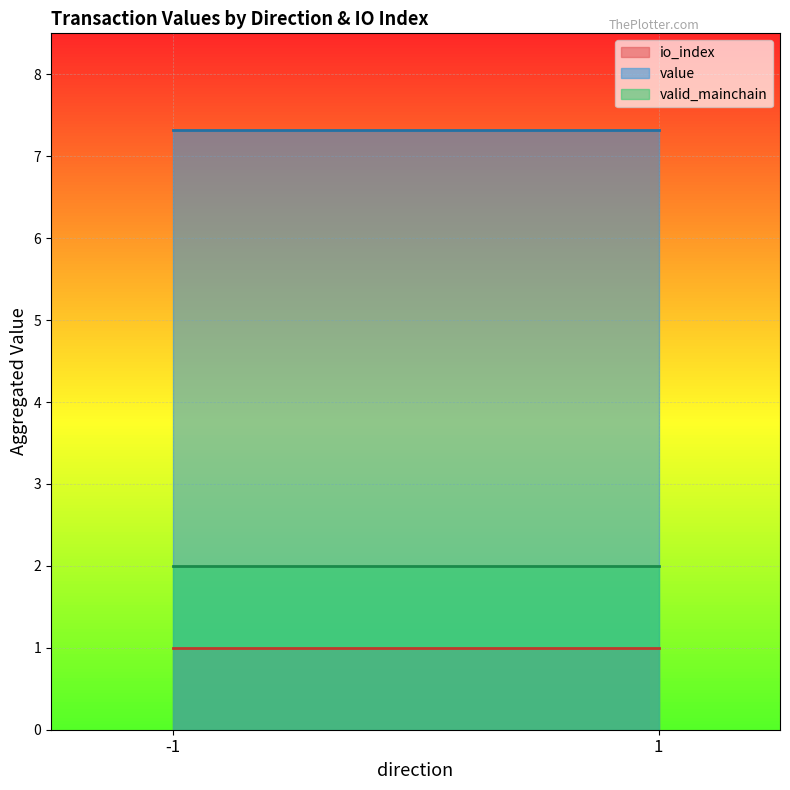

How many distinct data groups are displayed?

3